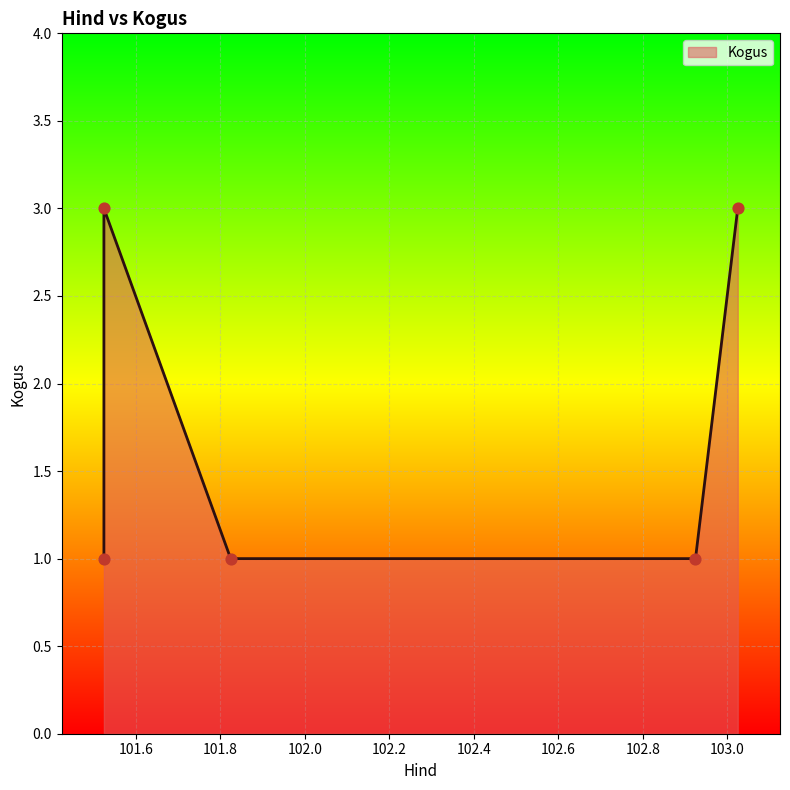

What is the ratio of the value at 101.824444 to the value at 101.524444?

1.0